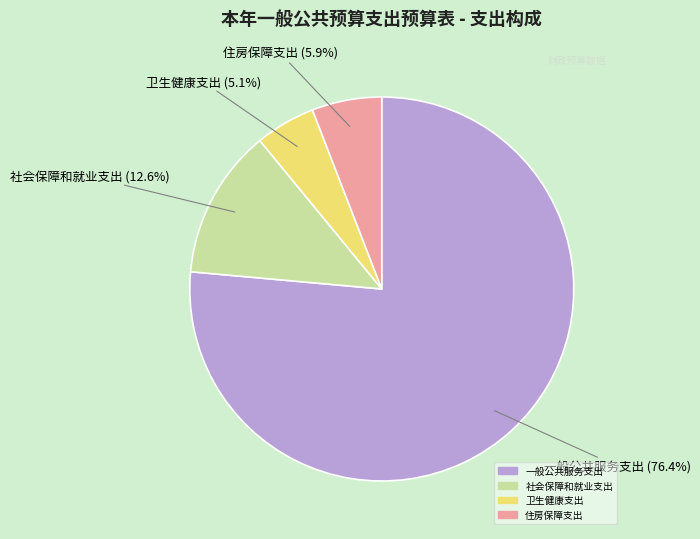

To the nearest percent, what portion does 一般公共服务支出 represent?

76%